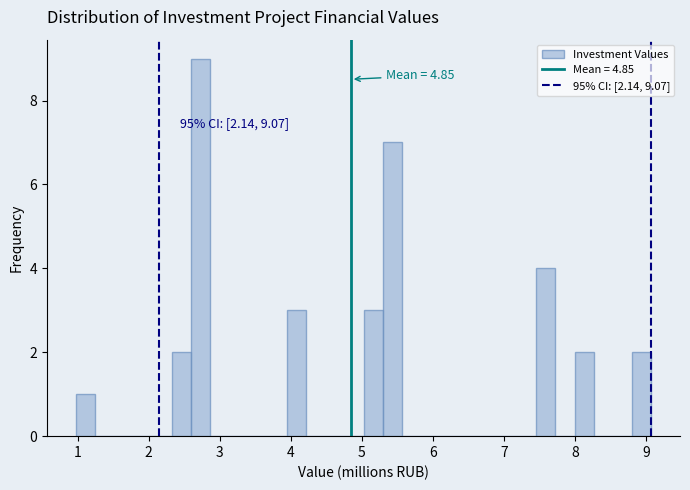

Around what value on the x-axis is the tallest bar? Give the approximate position of its centre, as read against the axis.

2.7